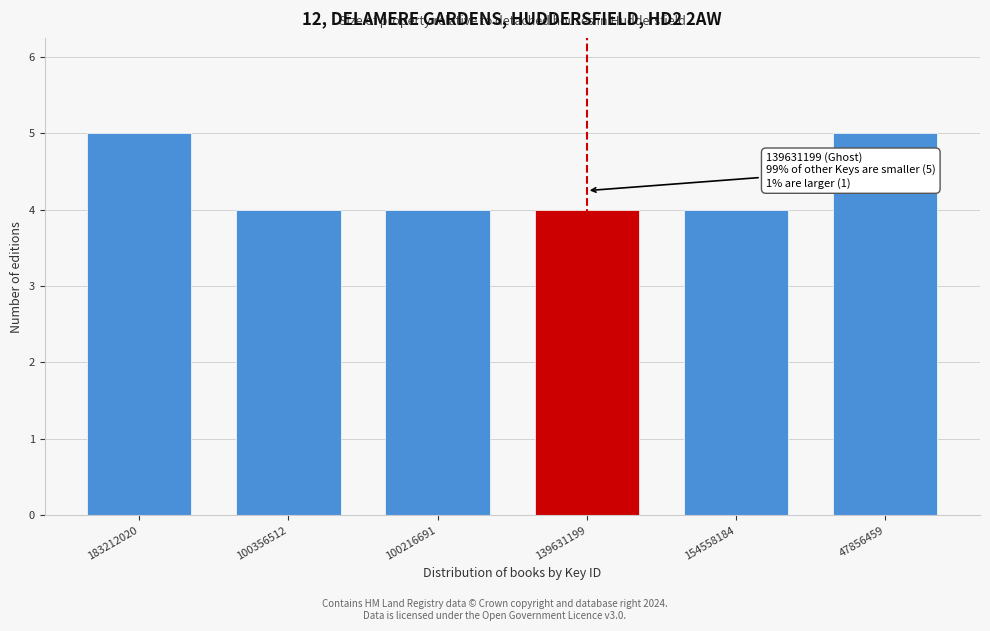

Reading left to right, what are all the values shown in this chart?

5	4	4	4	4	5